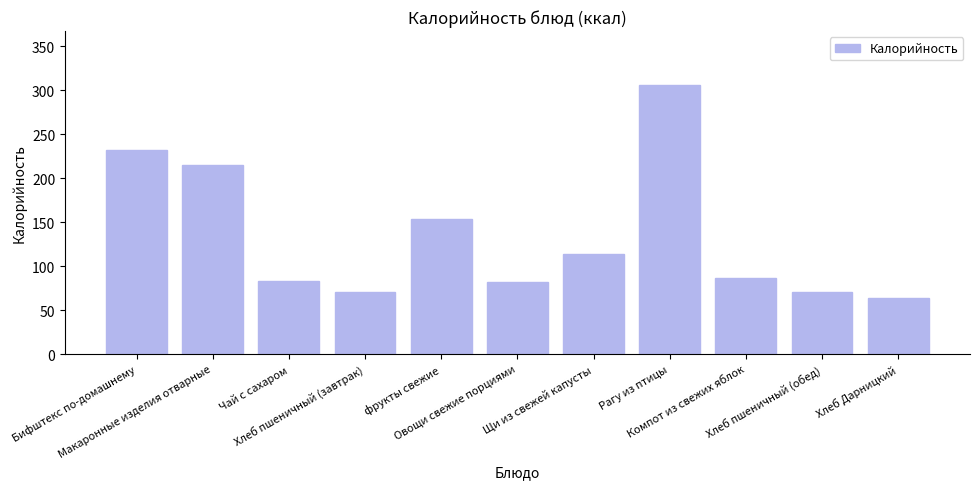

Approximately how many times larger is the value at Щи из свежей капусты compared to Хлеб пшеничный (обед)?

1.6